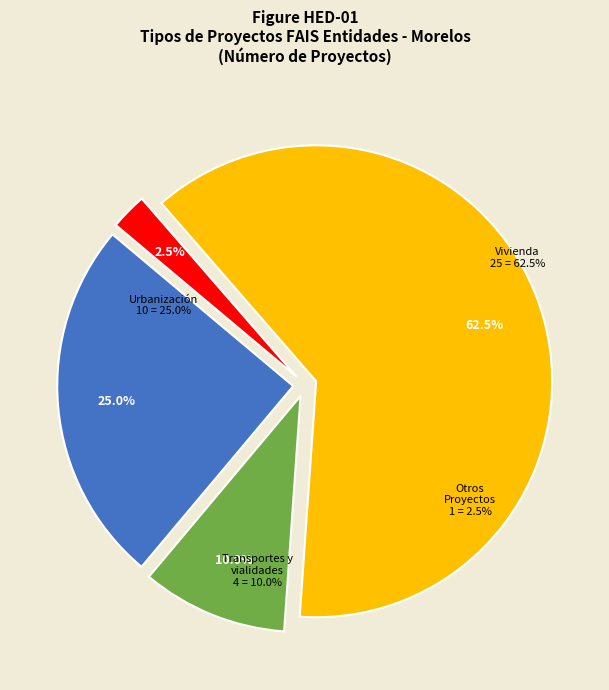

Rank the categories by value from highest to lowest.

Vivienda, Urbanización, Transportes y vialidades, Otros Proyectos